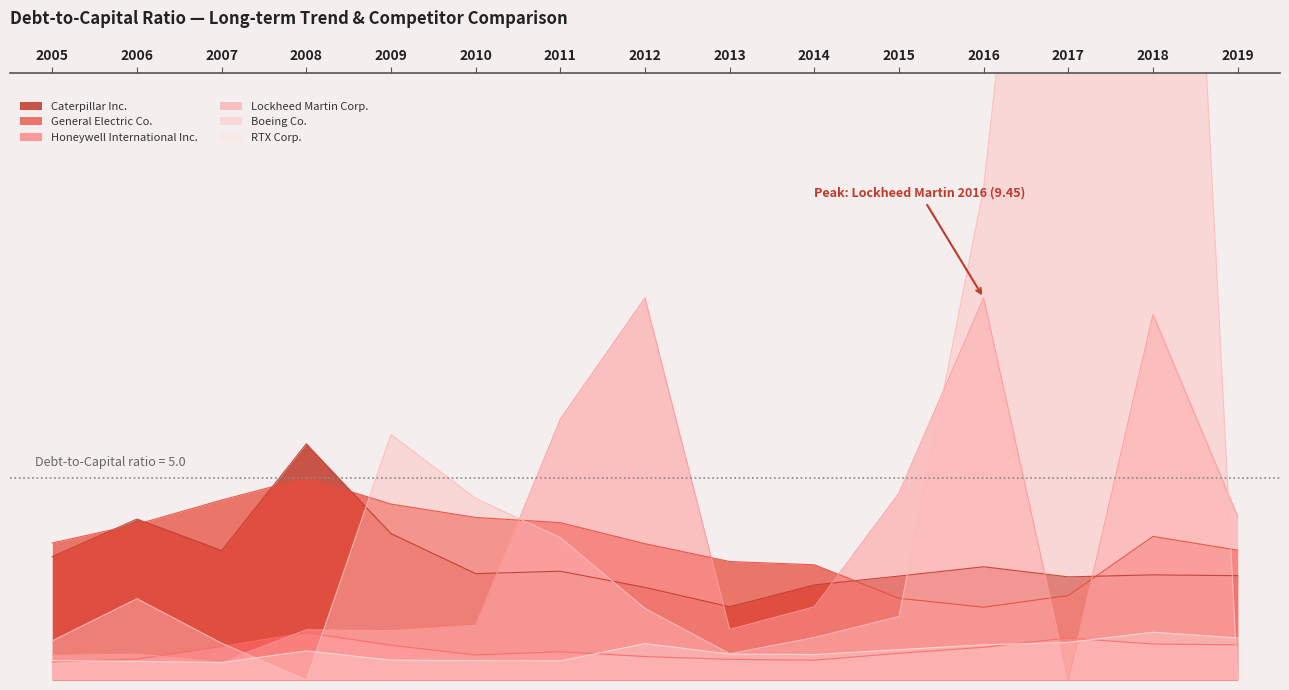

What is the sum of all Lockheed Martin Corp. values?

51.6